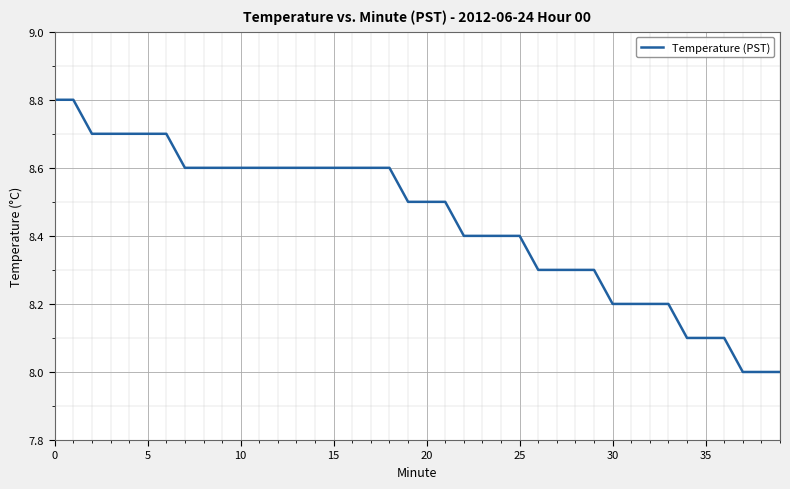

What is the difference between the maximum and minimum values?

0.8